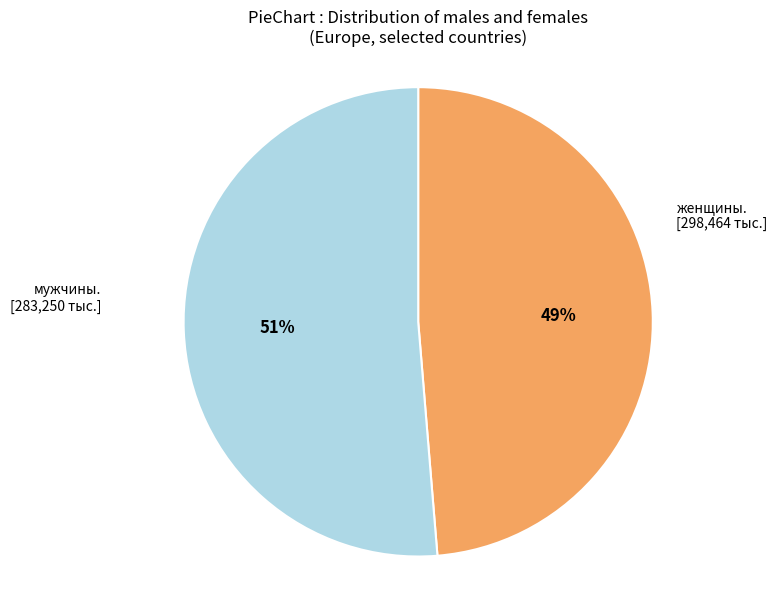

Is there any slice that represents more than half of the pie?

Yes